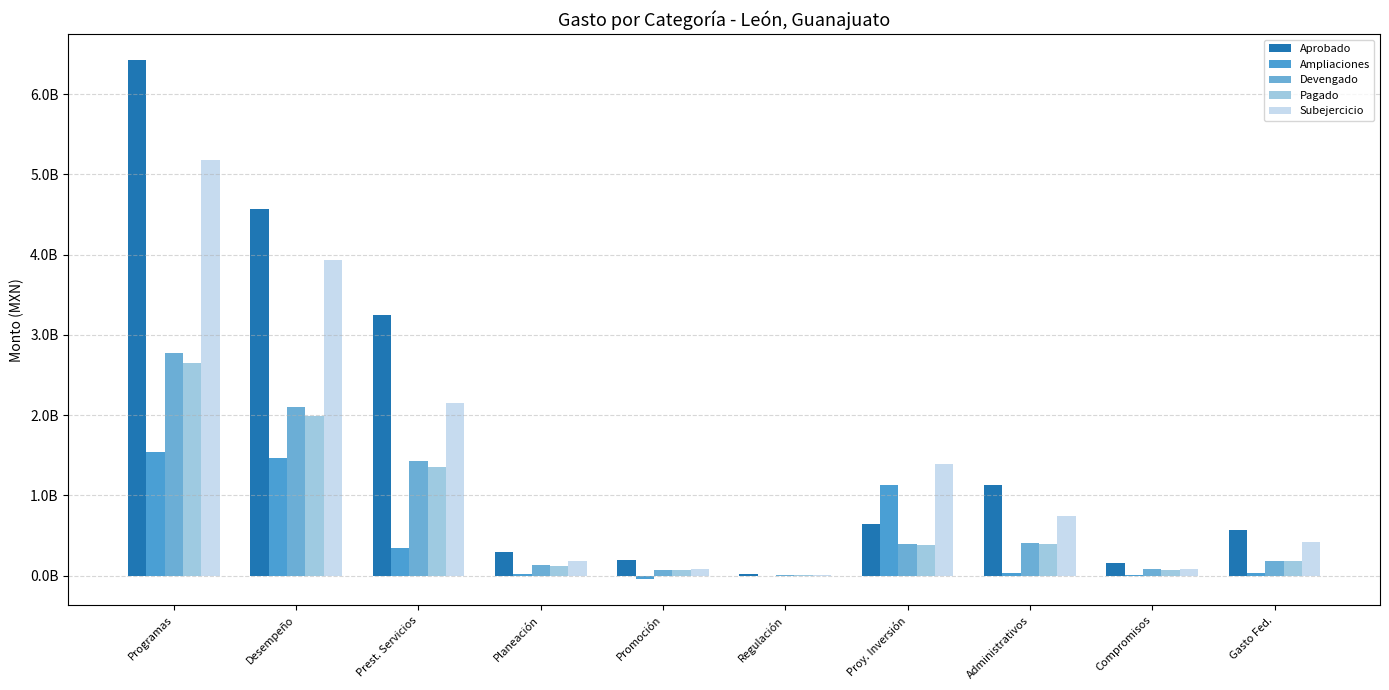

What is the label of the 3rd bar from the right?

Administrativos